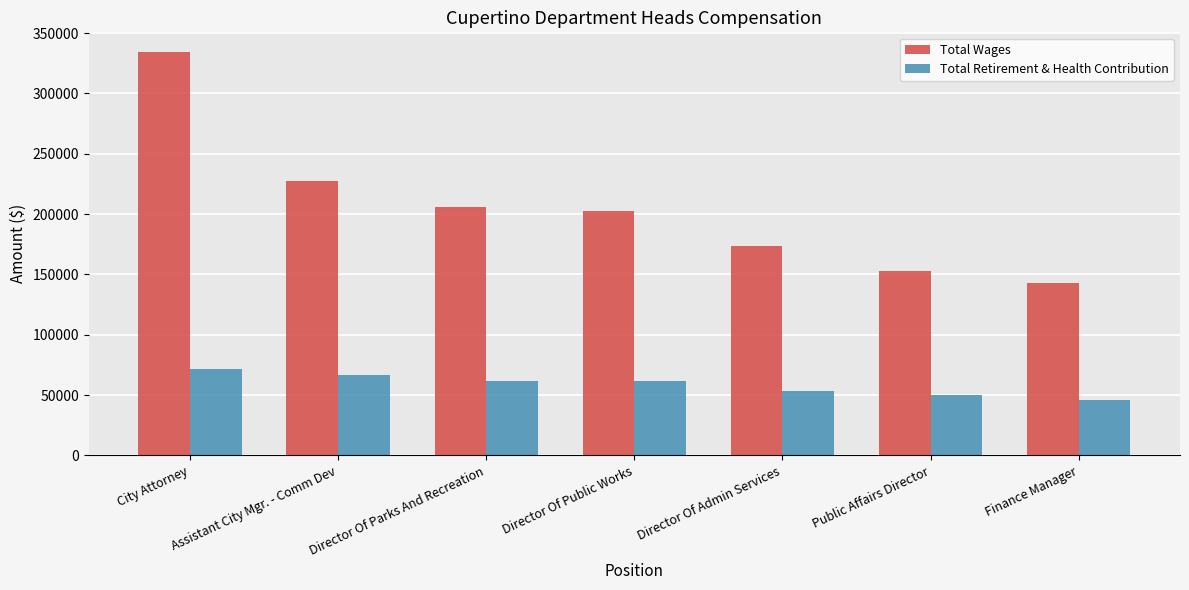

Which label corresponds to the smallest value in the chart?

Finance Manager